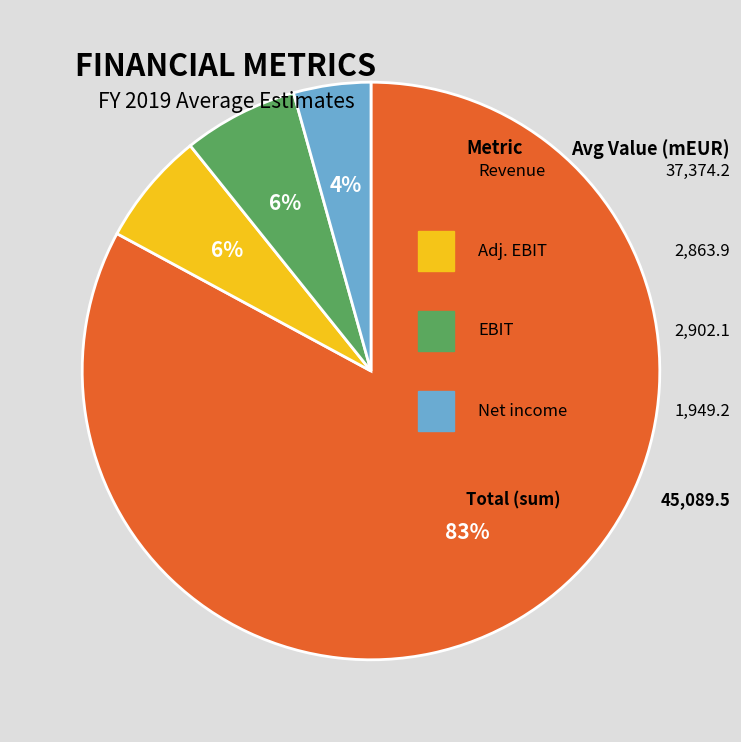

To the nearest percent, what is the average slice percentage?

25%